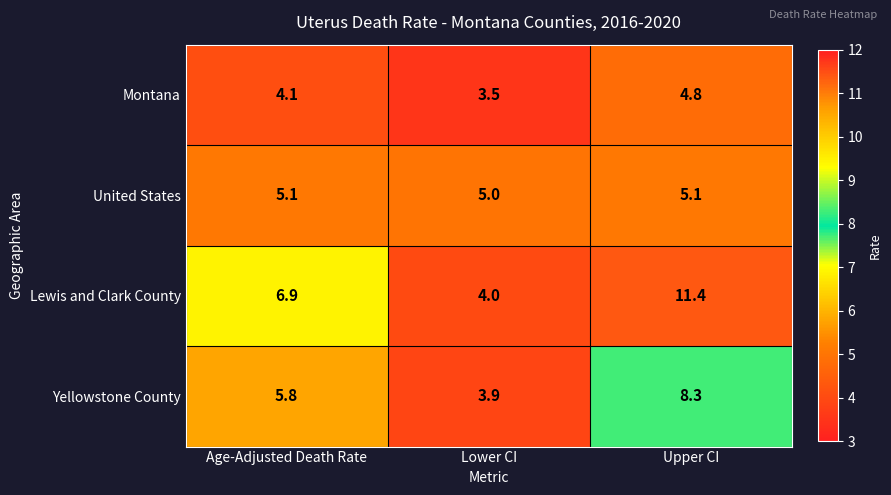

Reading left to right, list all the values displayed in this chart.

Montana: Age-Adjusted Death Rate=4.1	Lower CI=3.5	Upper CI=4.8
United States: Age-Adjusted Death Rate=5.1	Lower CI=5.0	Upper CI=5.1
Lewis and Clark County: Age-Adjusted Death Rate=6.9	Lower CI=4.0	Upper CI=11.4
Yellowstone County: Age-Adjusted Death Rate=5.8	Lower CI=3.9	Upper CI=8.3